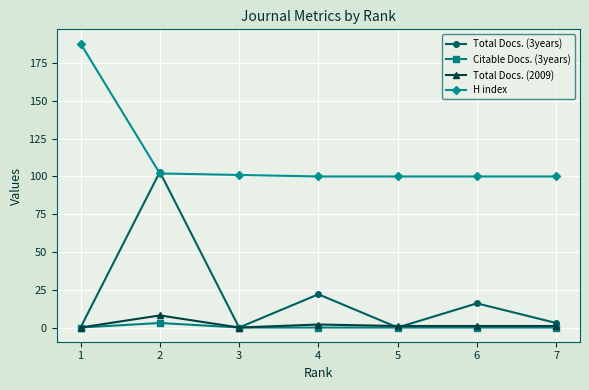

What is the value of the H index point at the 6th from the left?

100